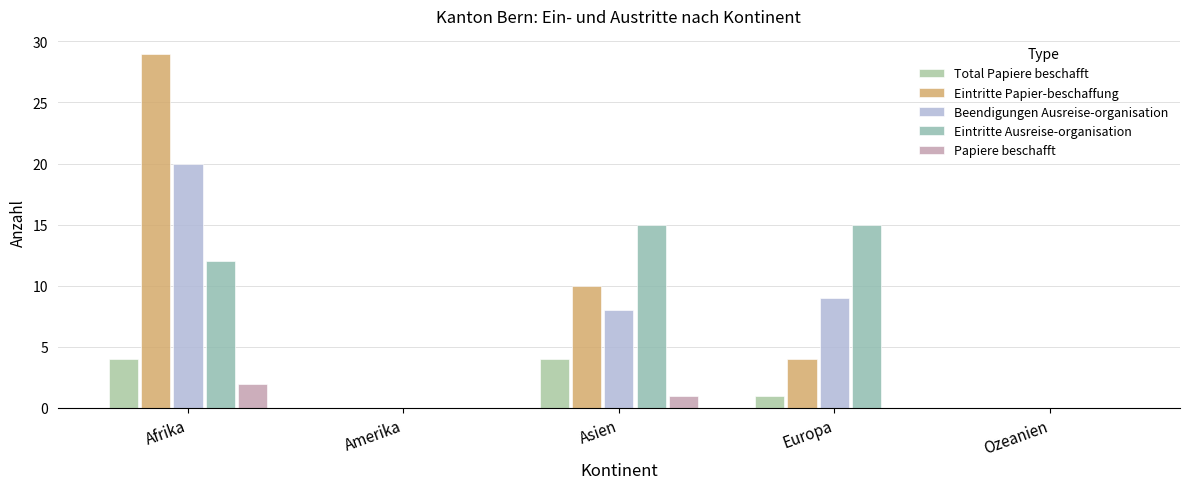

What is the spread (max minus min) of values at Asien?

14